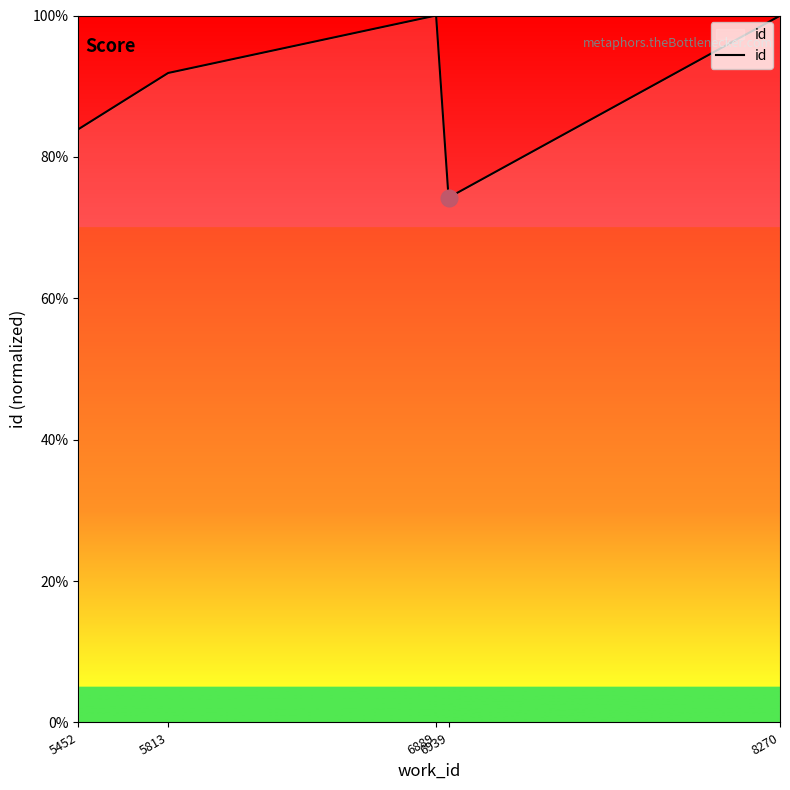

What is the difference between the second highest and second lowest values?

16.1